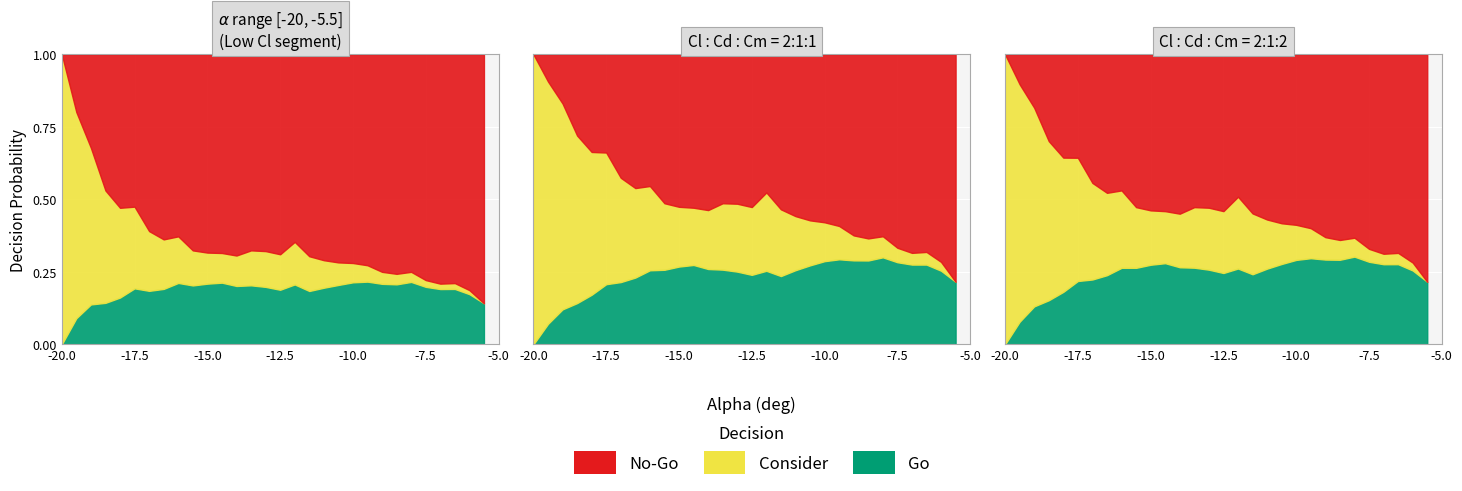

What is the difference between the maximum and minimum values in the Cl series?

0.2